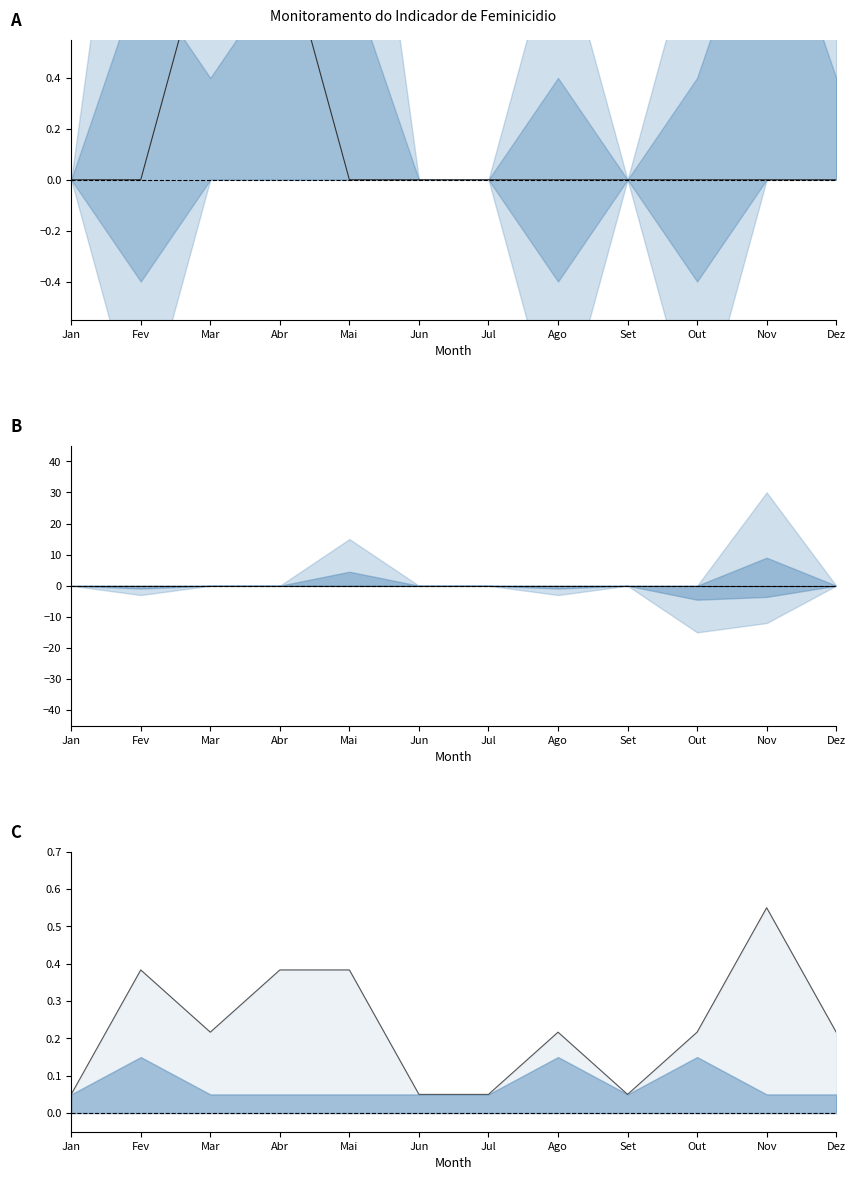

Which category has the lowest value in the Upper line series?

Jan